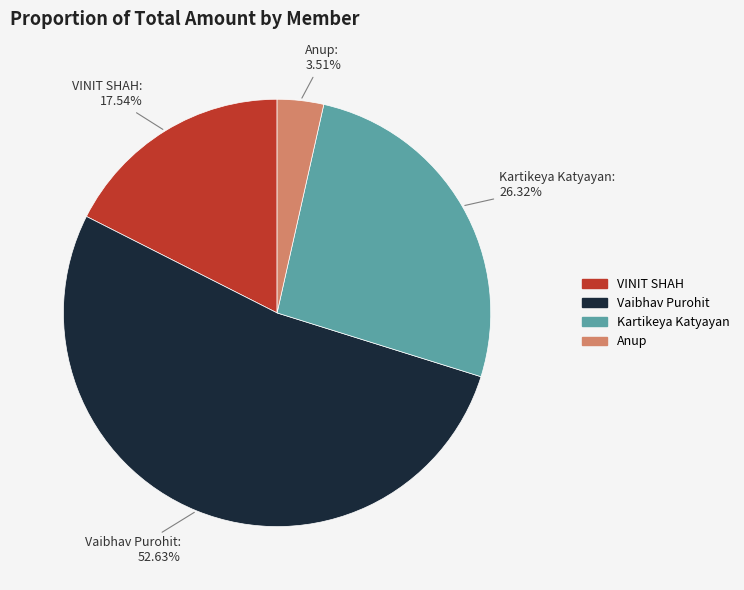

Is there any slice that represents more than half of the pie?

Yes